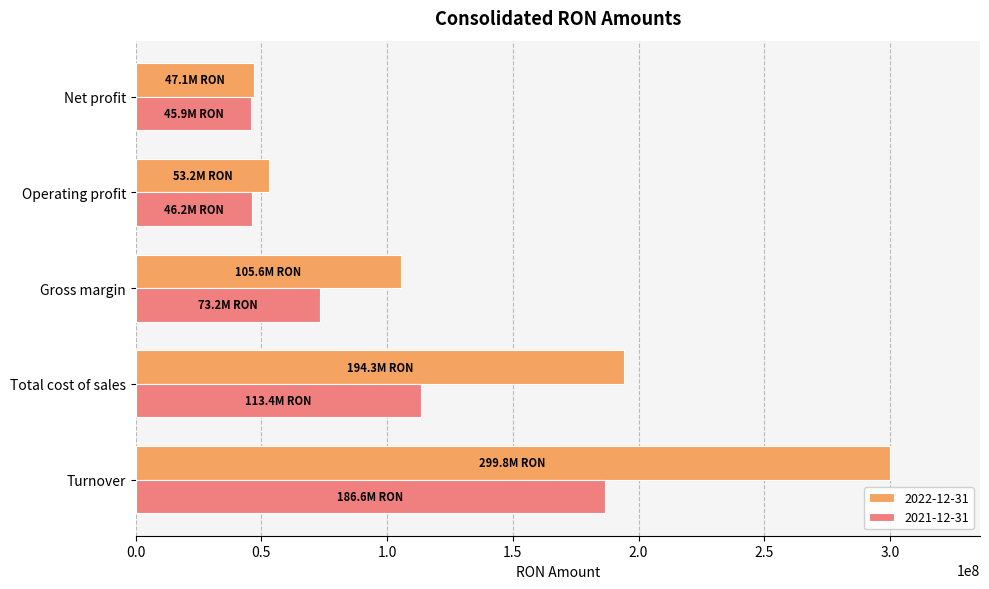

Which category has the lowest value in the 2022-12-31 series?

Net profit